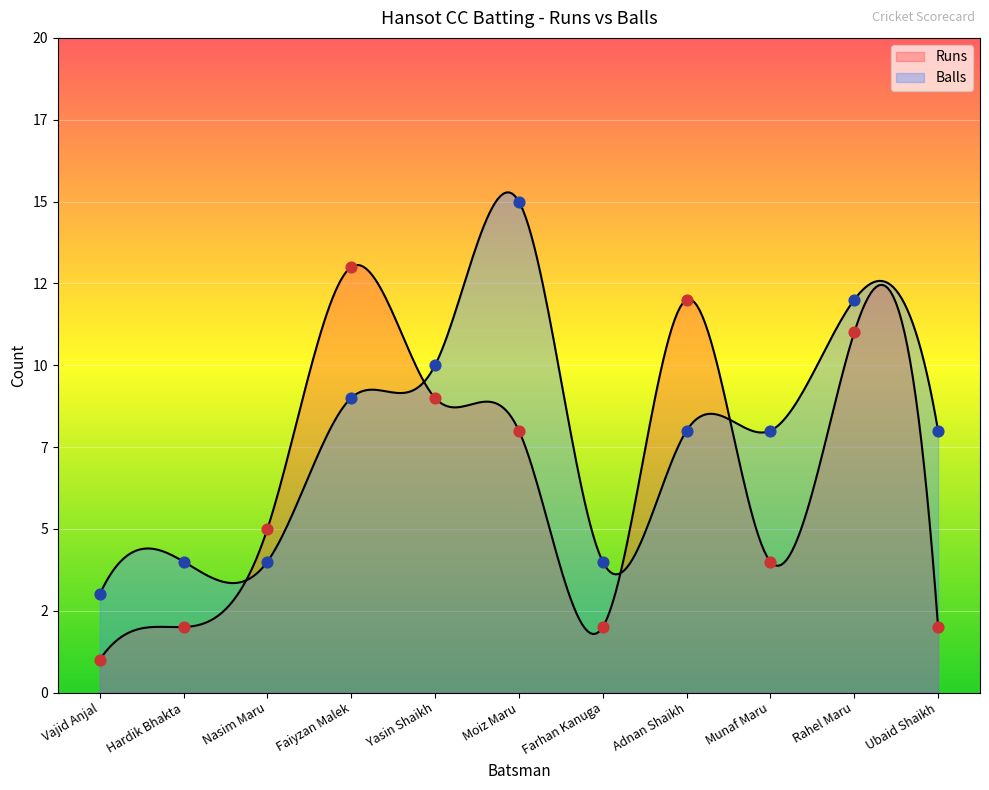

Which series has the widest spread of Y values?

Runs